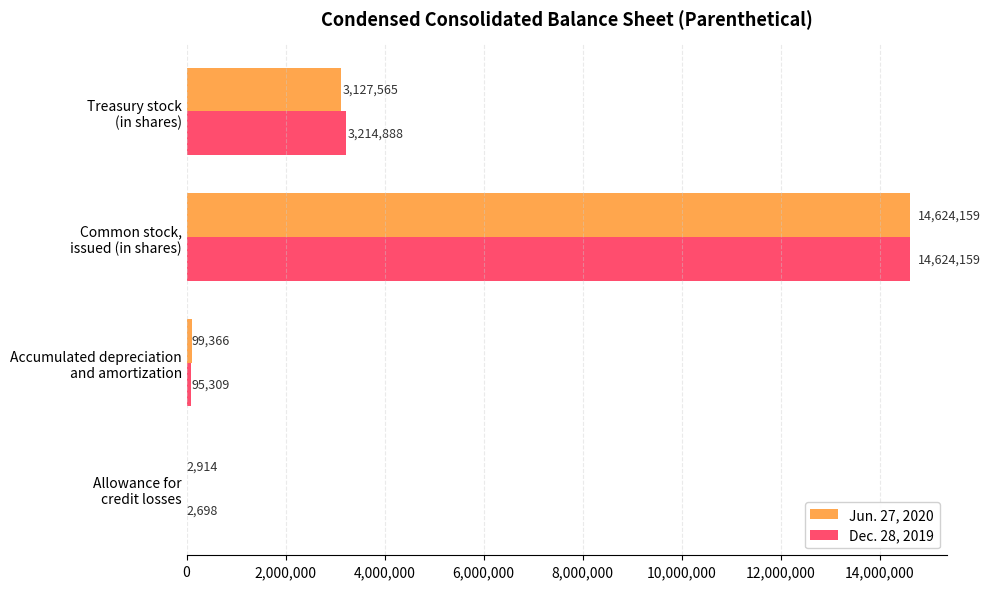

Which series has the largest total across all categories?

Dec. 28, 2019